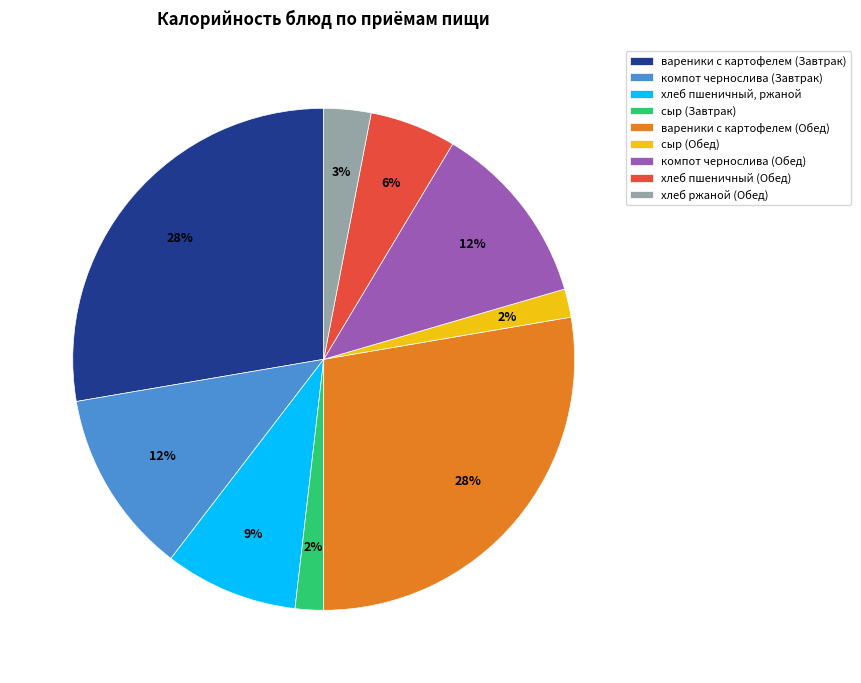

What percentage is the хлеб ржаной (Обед) slice, to the nearest percent?

3%